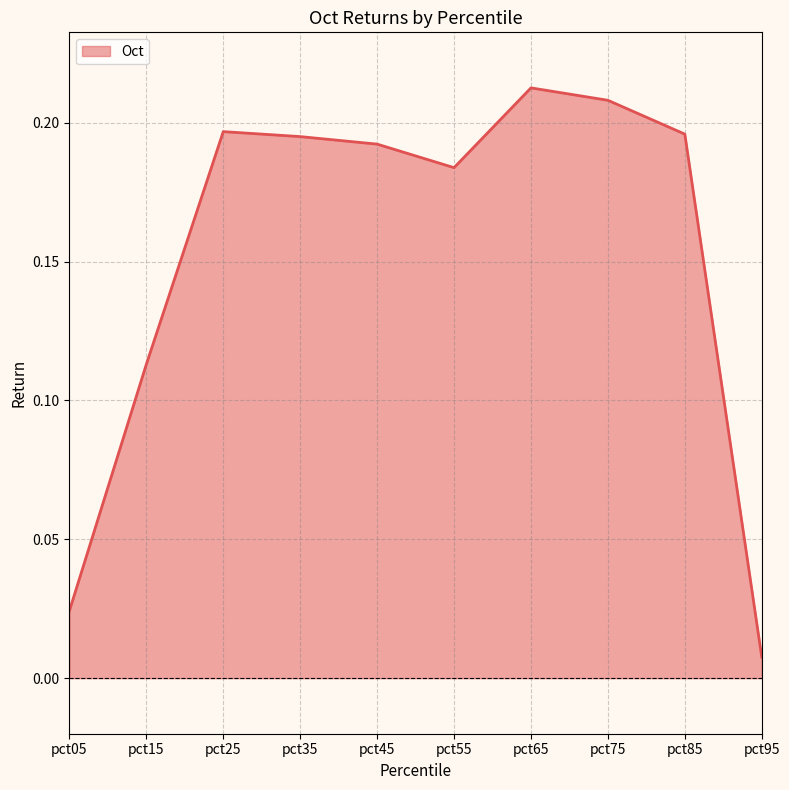

Which category has the lowest value across all series?

pct95